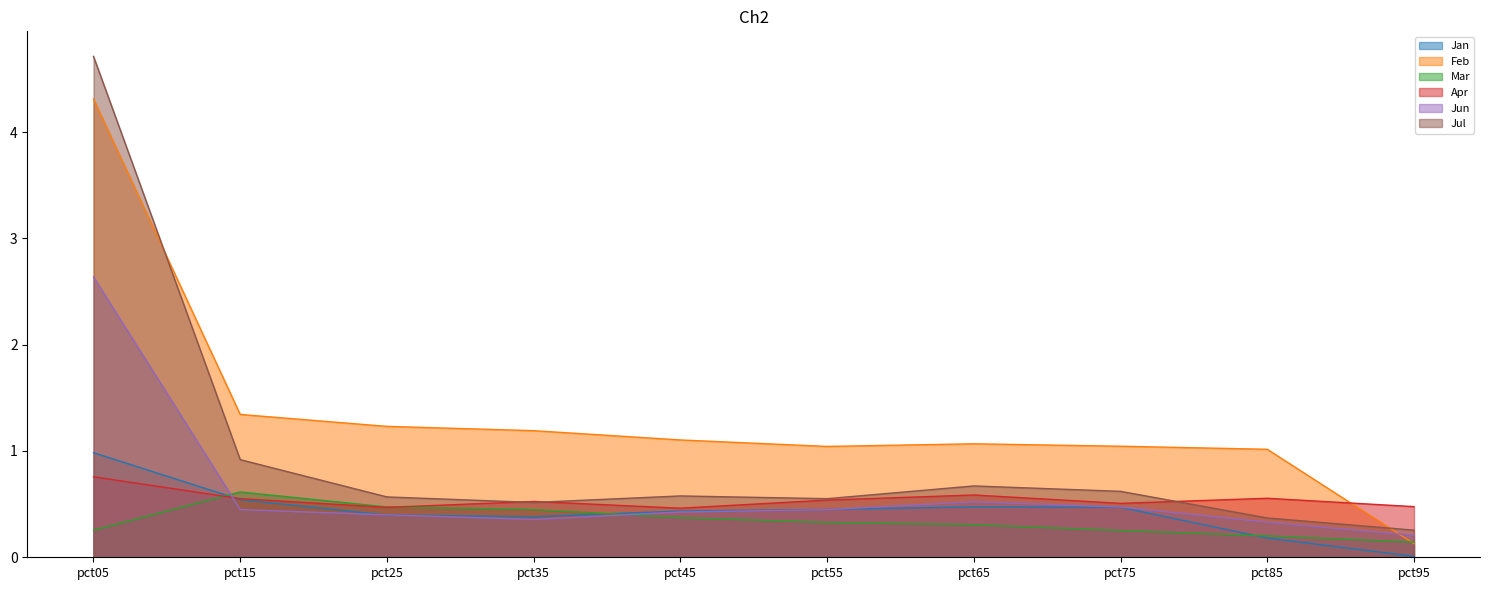

How many lines are shown in the chart?

6